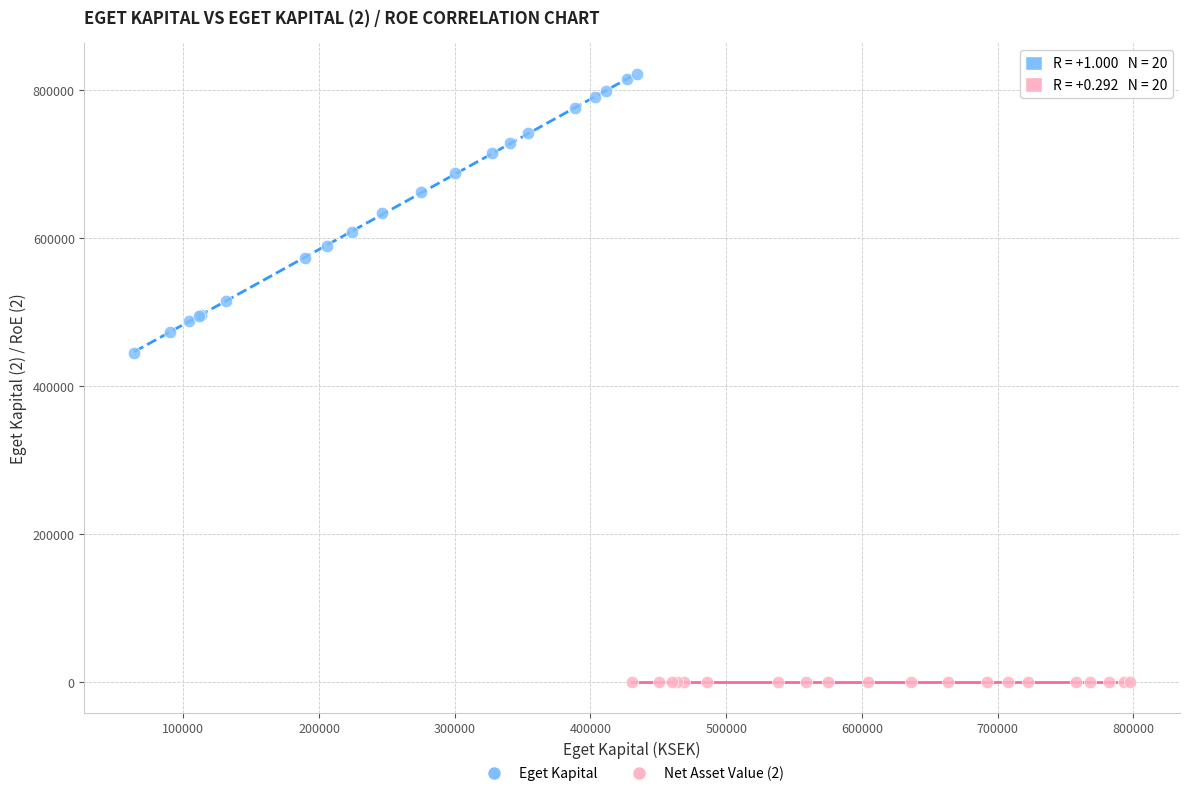

Which series has the widest spread of Y values?

Eget Kapital